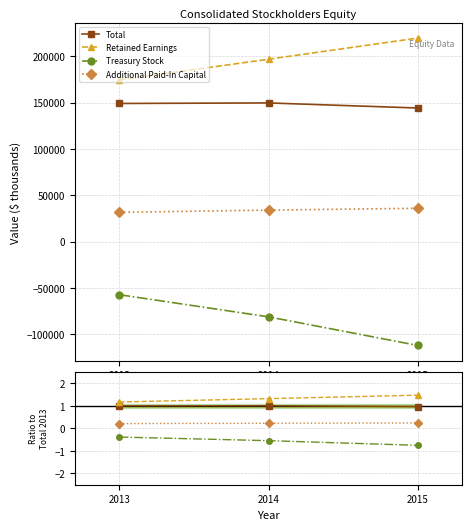

What are all the series names shown in the legend?

Total, Retained Earnings, Treasury Stock, Additional Paid-In Capital